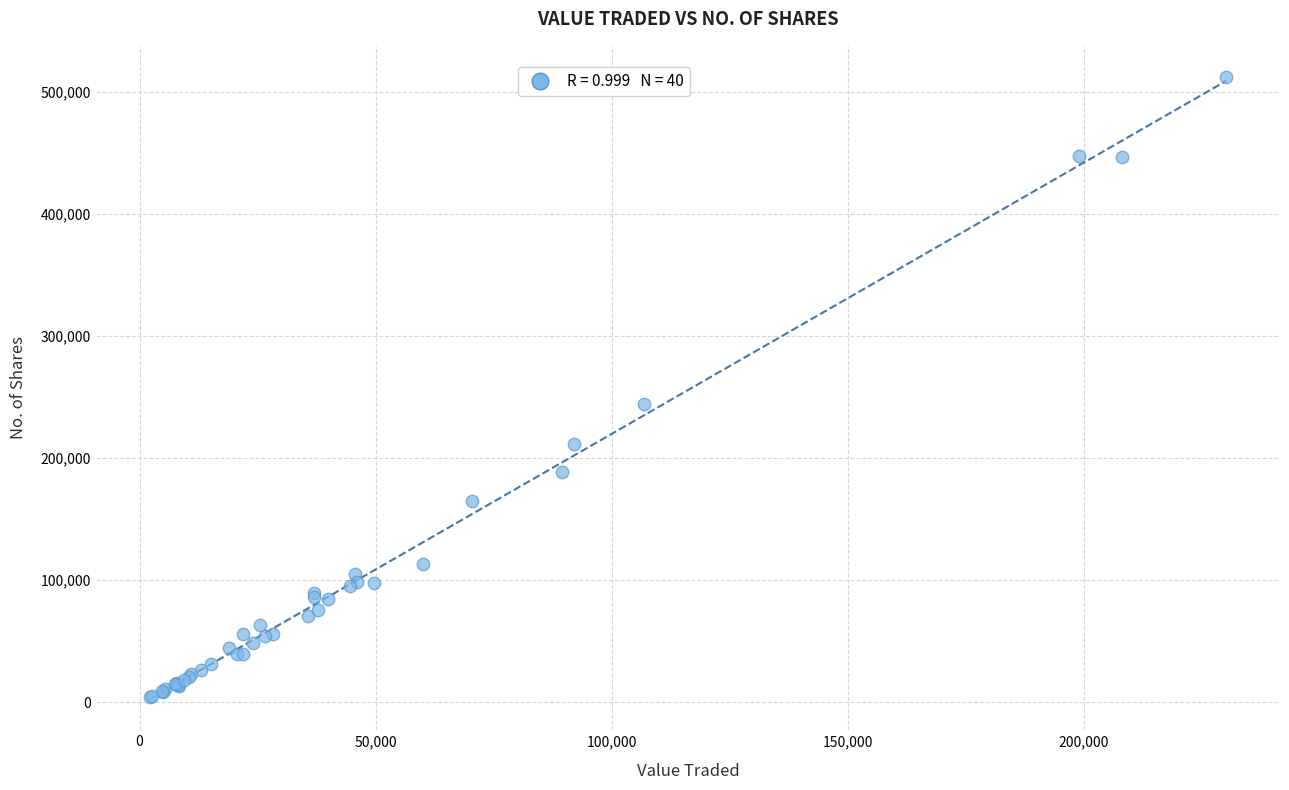

What Y value in the scatter plot is closest to 258396?

244100